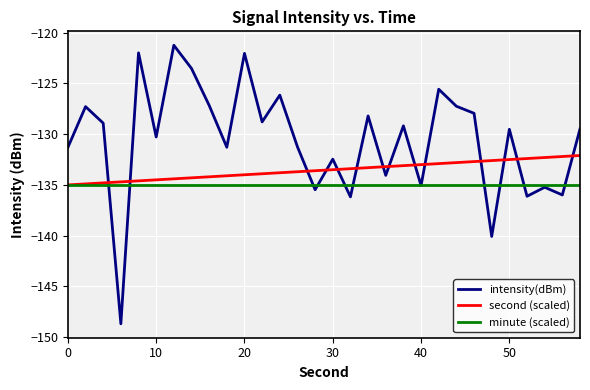

True or false: minute (scaled) and intensity(dBm) intersect in this chart.

True